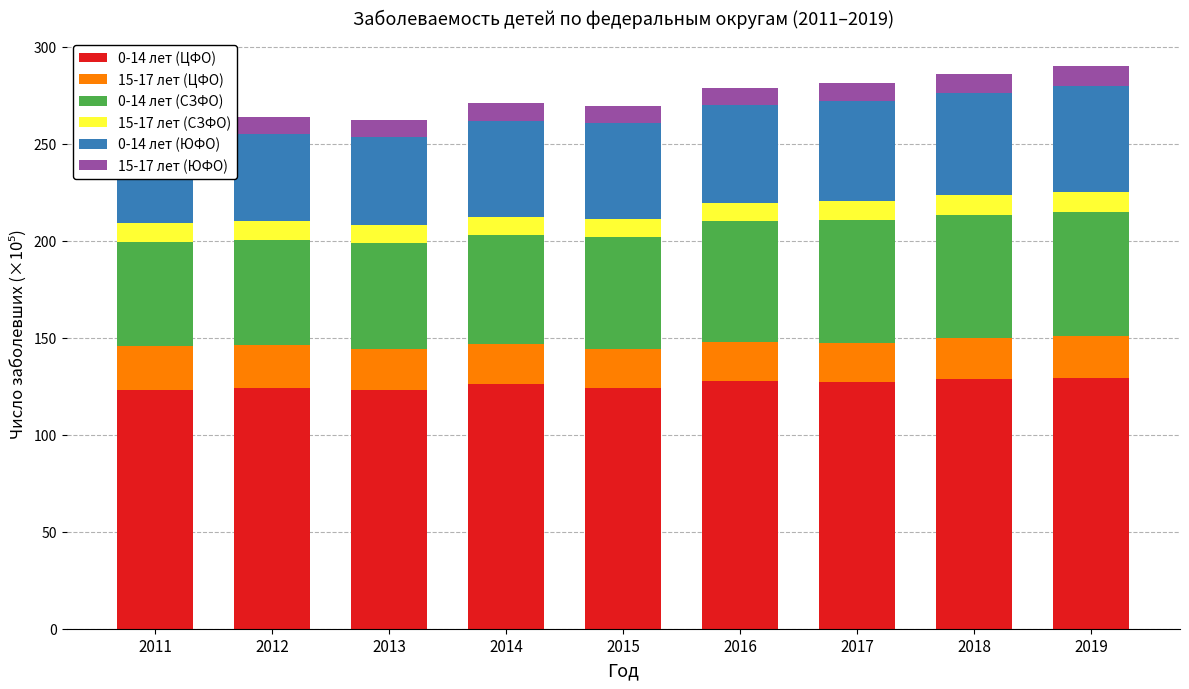

At how many categories does at least one series exceed 103?

9